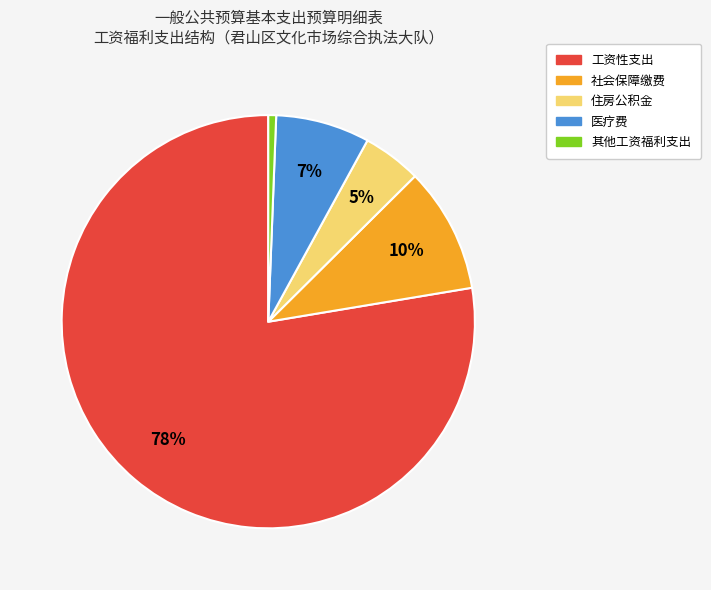

Is it true that 其他工资福利支出 is 1% of the pie?

True